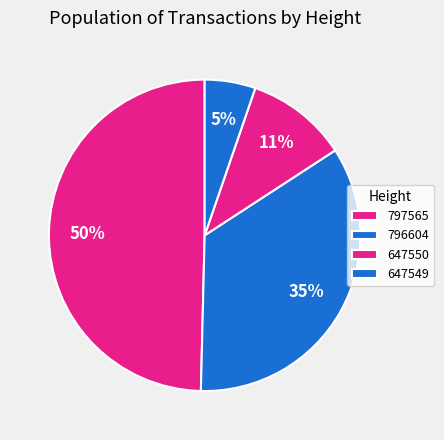

The 797565 slice represents 50% of the pie. True or false?

True